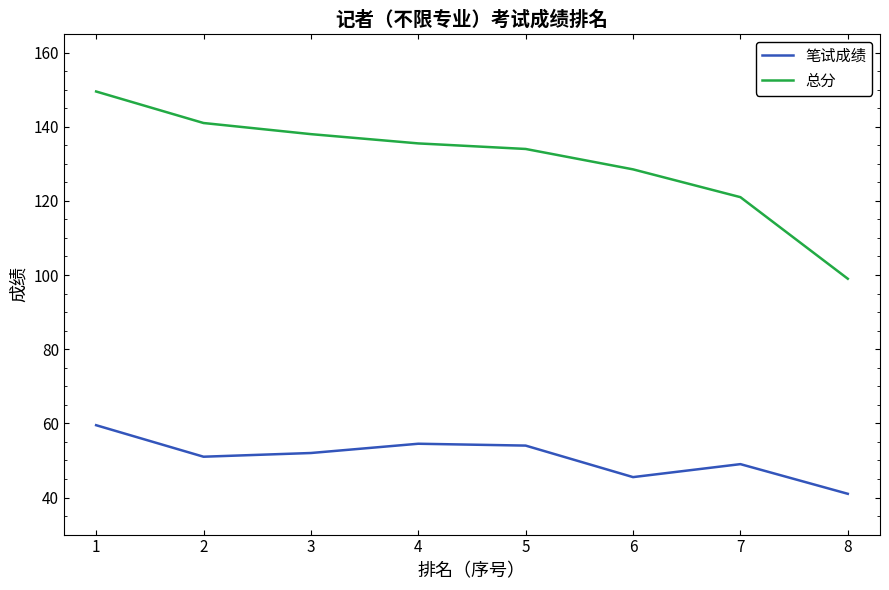

Which series has the largest range (max minus min)?

总分